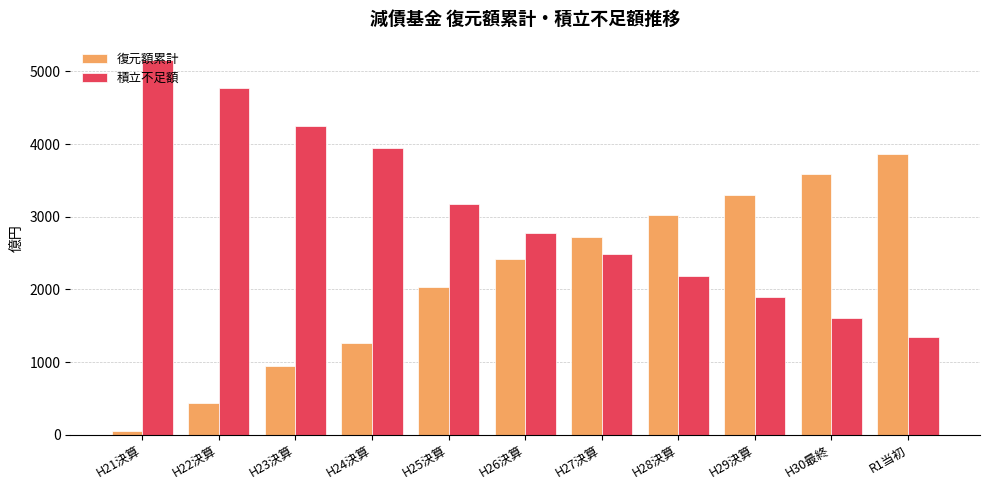

What are all the series names shown in the legend?

復元額累計, 積立不足額